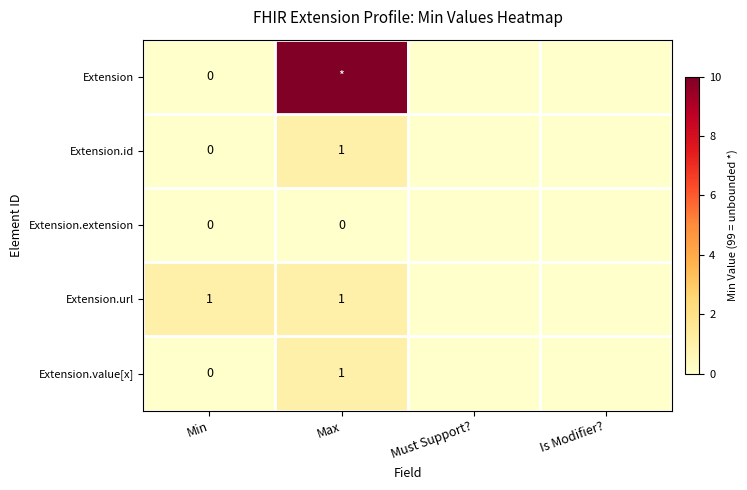

True or false: Extension.value[x] has a value of 1 at Max.

True